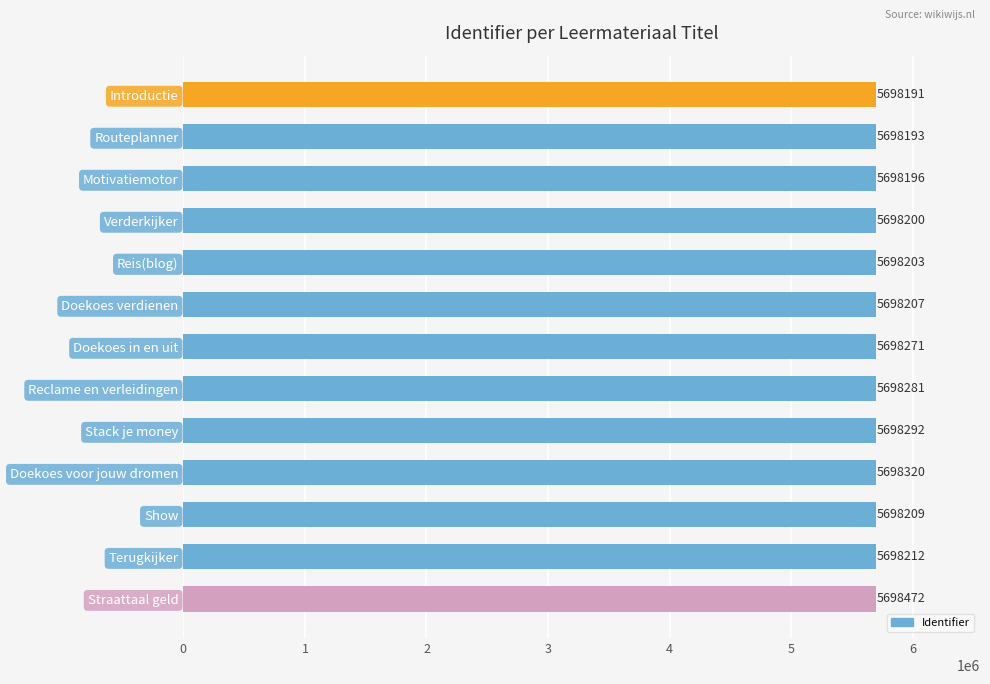

Where is the data nearest to the value 5698331?

Doekoes voor jouw dromen